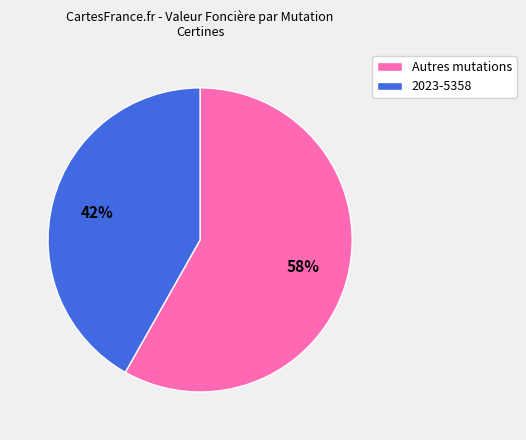

Is there any slice that represents more than half of the pie?

Yes